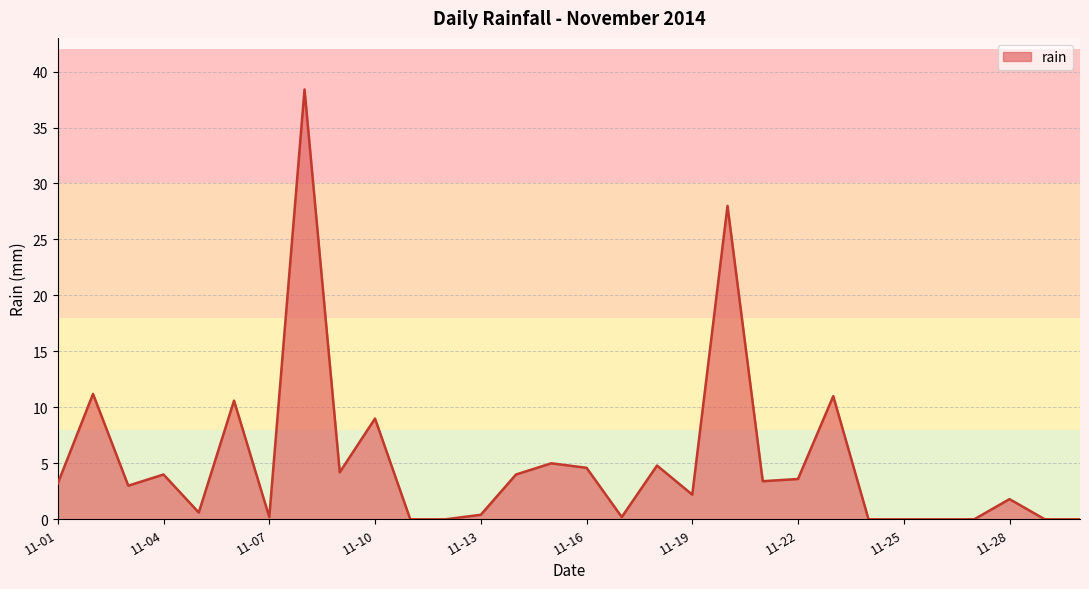

What is the difference between the maximum and minimum values?

38.4